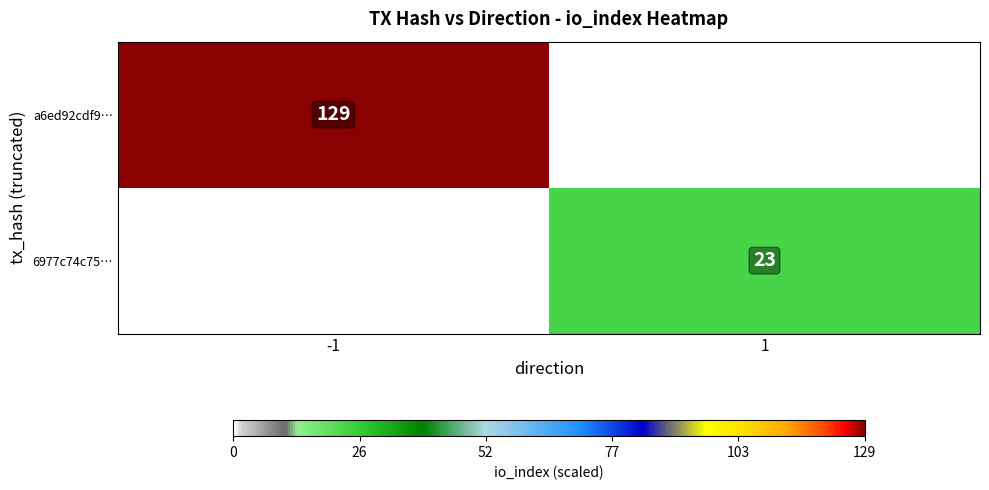

The value of a6ed92cdf9… at -1 is 129. True or false?

True